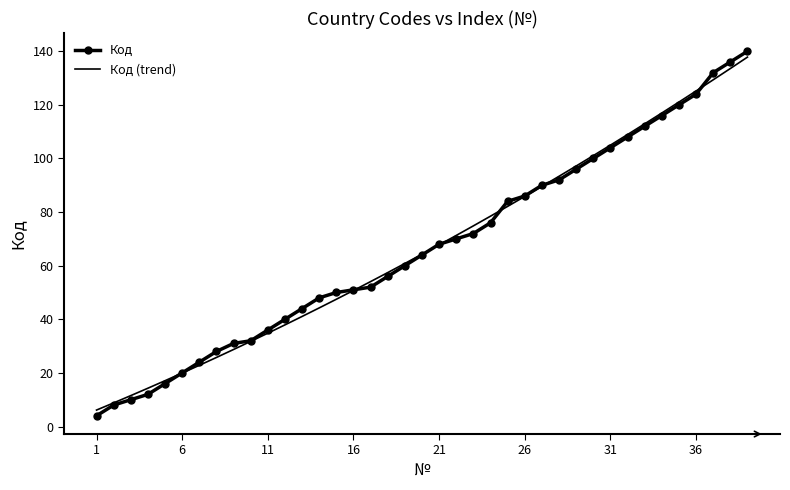

Which series ends up on top after the final intersection of Код and Код (trend)?

Код